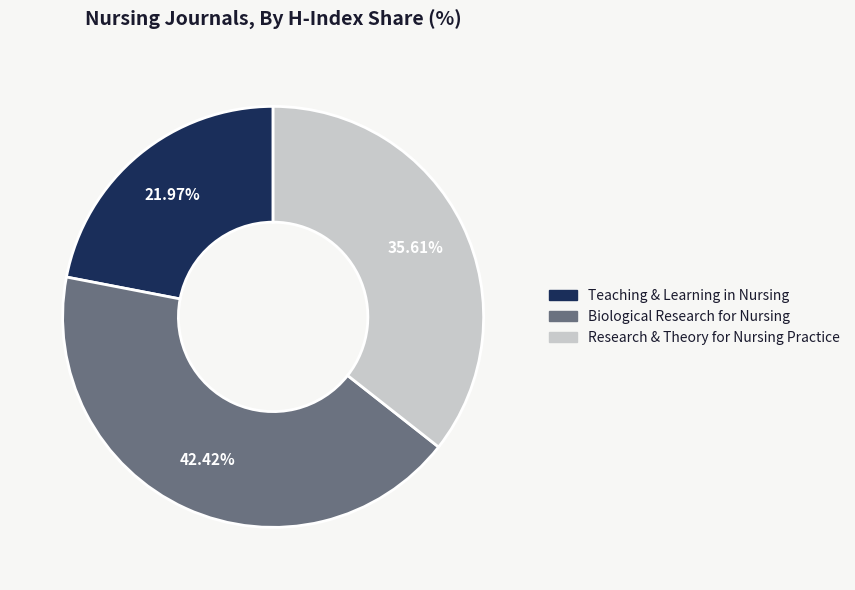

Is there a majority slice in this chart?

No